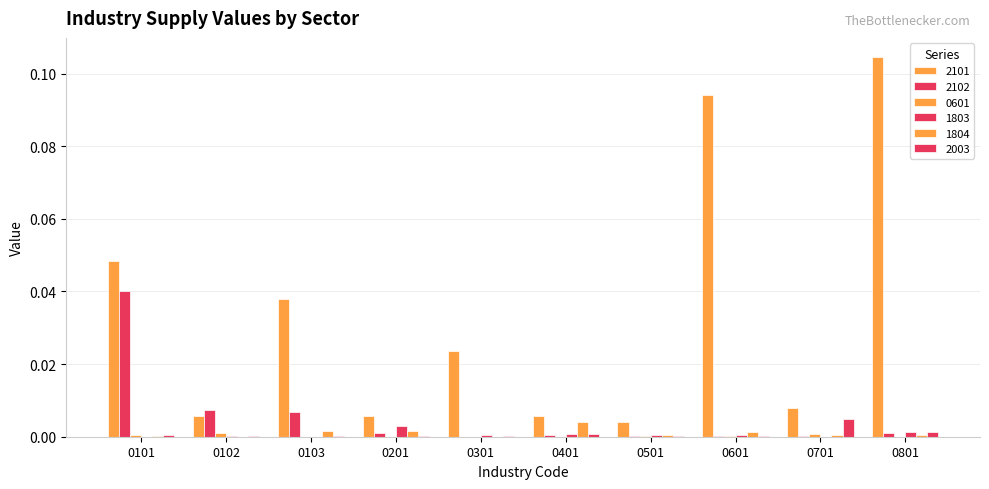

At which label does 2102 reach its minimum?

0301